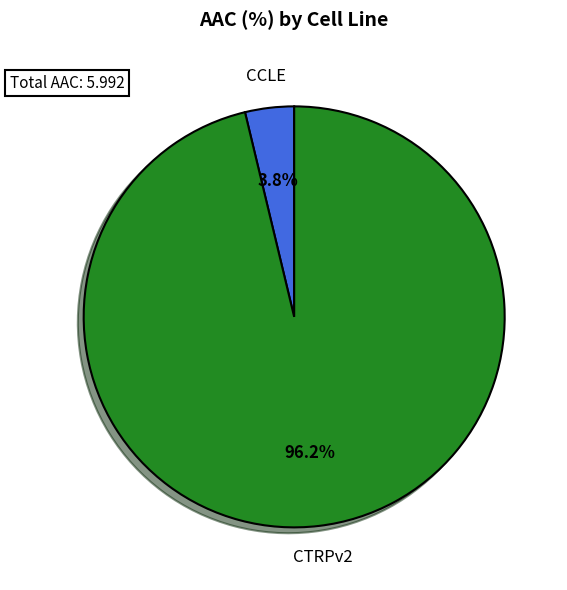

What percentage do CTRPv2 and CCLE together represent?

100.0%